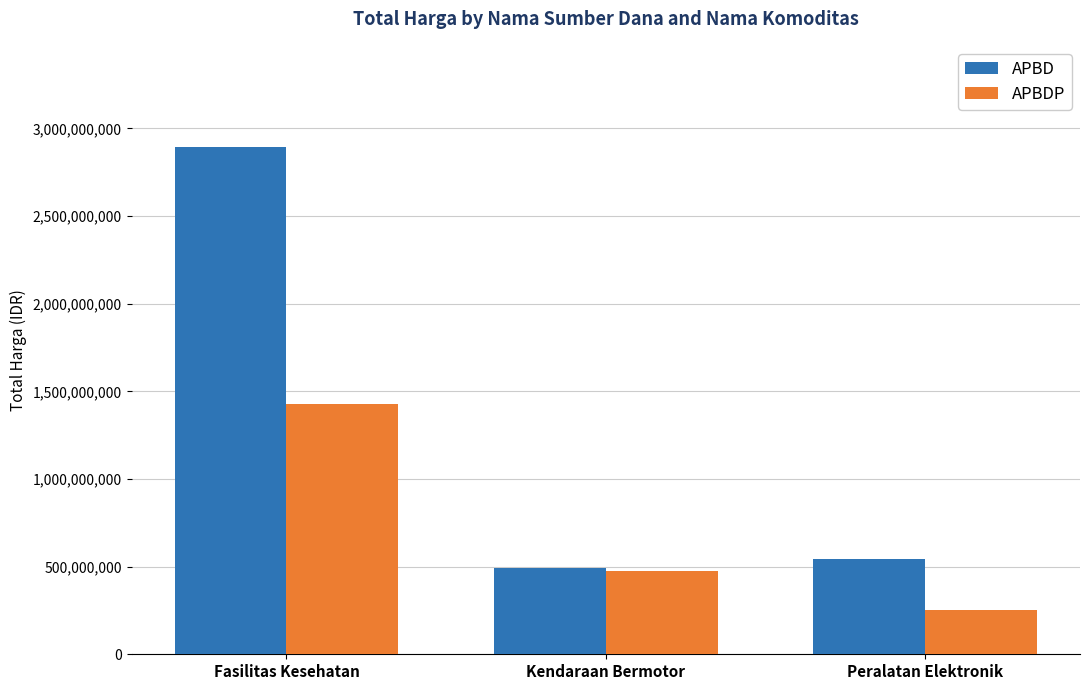

What position from the left is Fasilitas Kesehatan?

1